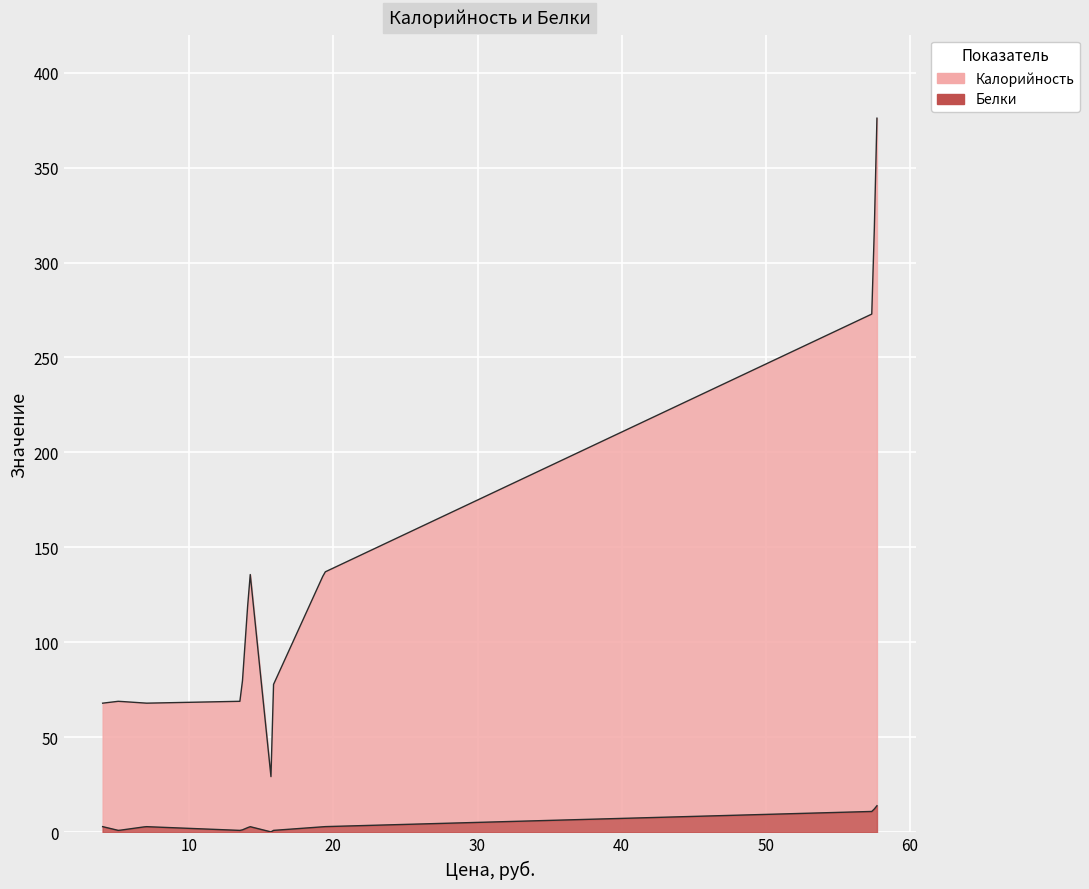

What is the sum of the Белки values at компот из сухофруктов and компот (обед)?

1